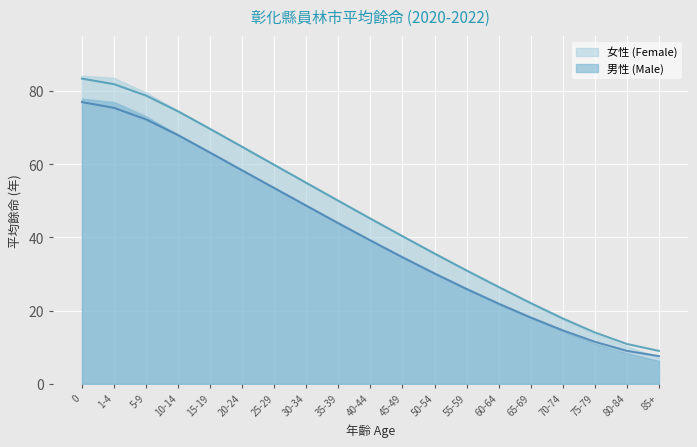

At 65-69, list the series in order from smallest to largest.

男性 (Male), 女性 (Female)